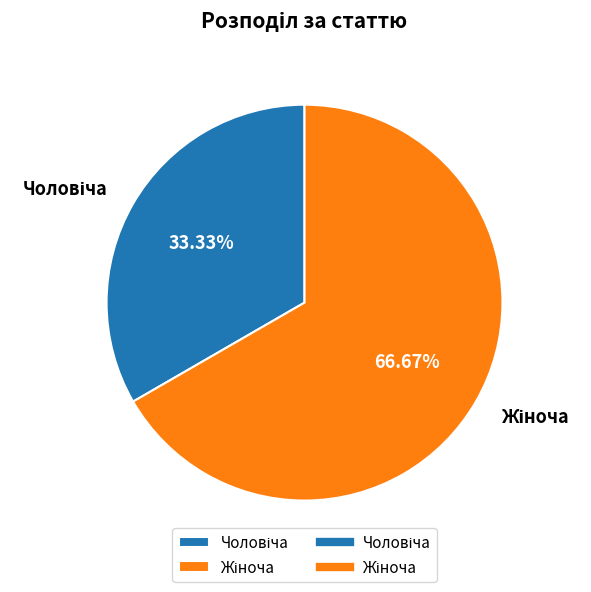

Is there a majority slice in this chart?

Yes